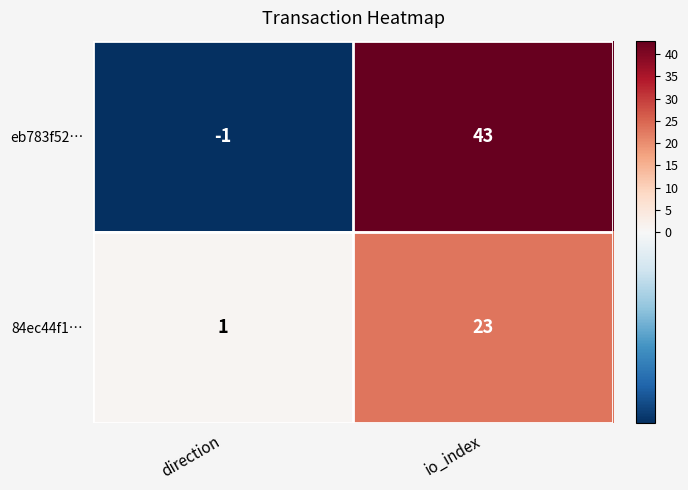

Reading right to left, extract all data points from this chart.

eb783f52…: io_index=43	direction=-1
84ec44f1…: io_index=23	direction=1